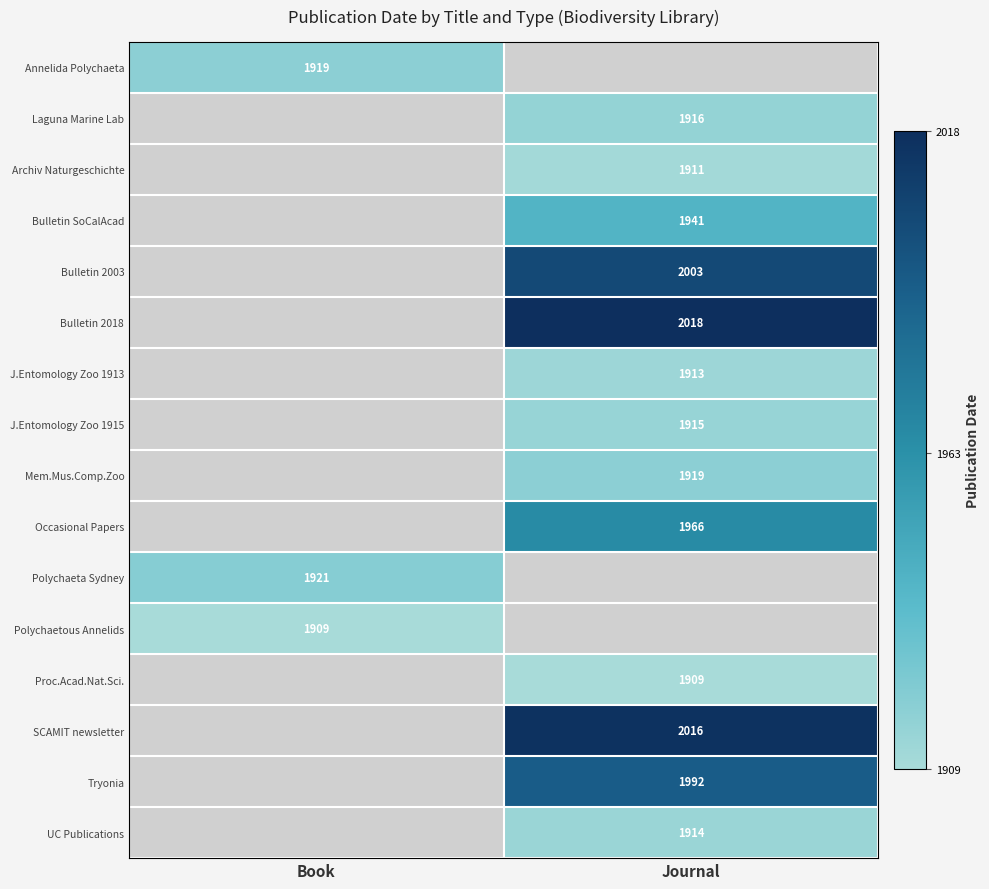

What is the maximum value shown in the chart?

2018.0